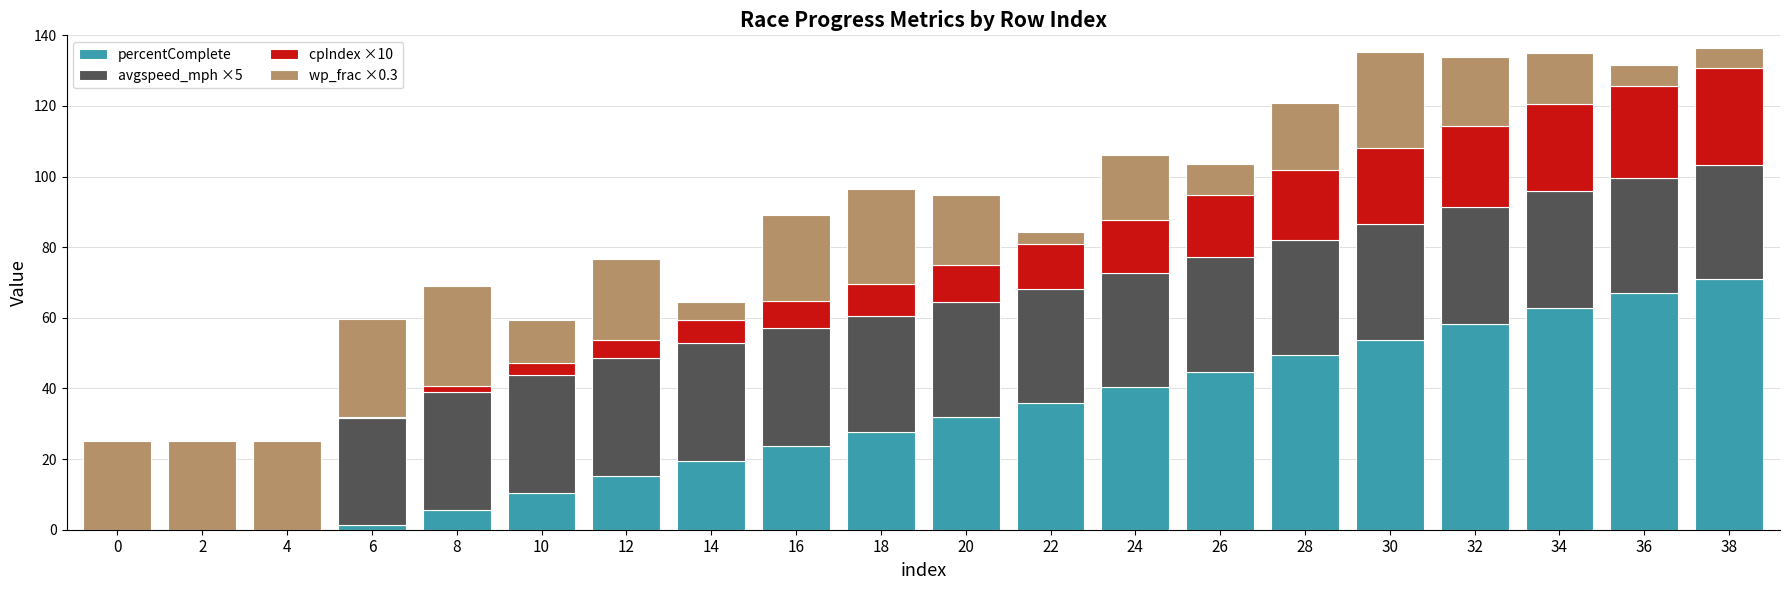

True or false: percentComplete has a value of 7.6 at 12.

False